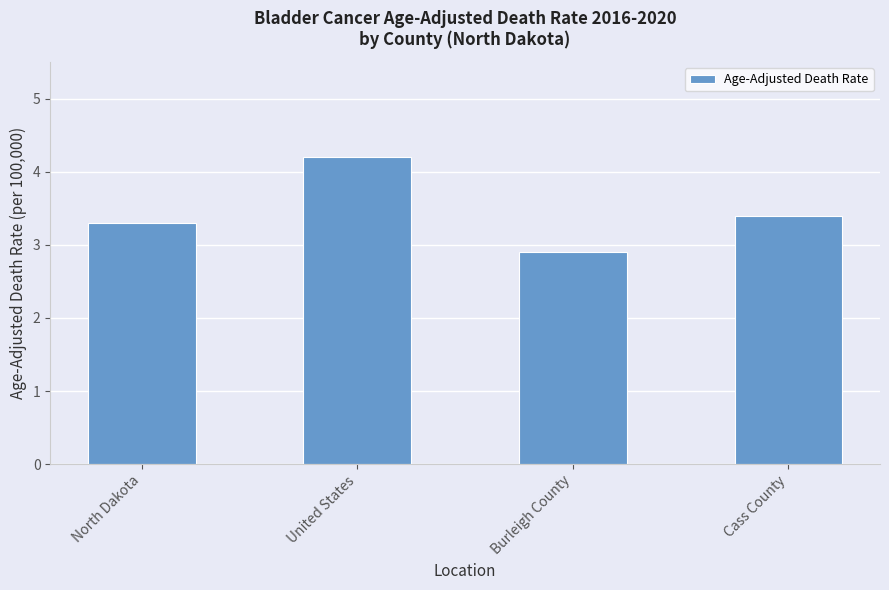

Rank the categories by value from highest to lowest.

United States, Cass County, North Dakota, Burleigh County